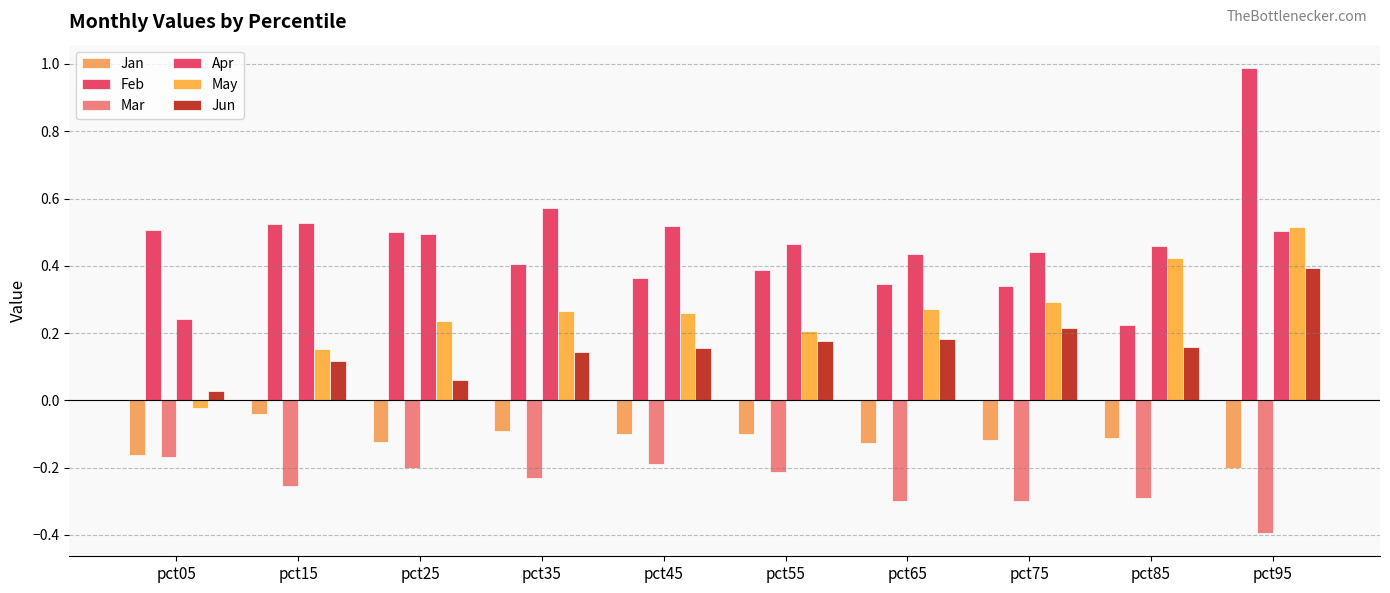

Are the bars grouped side by side (vs. stacked)?

Yes